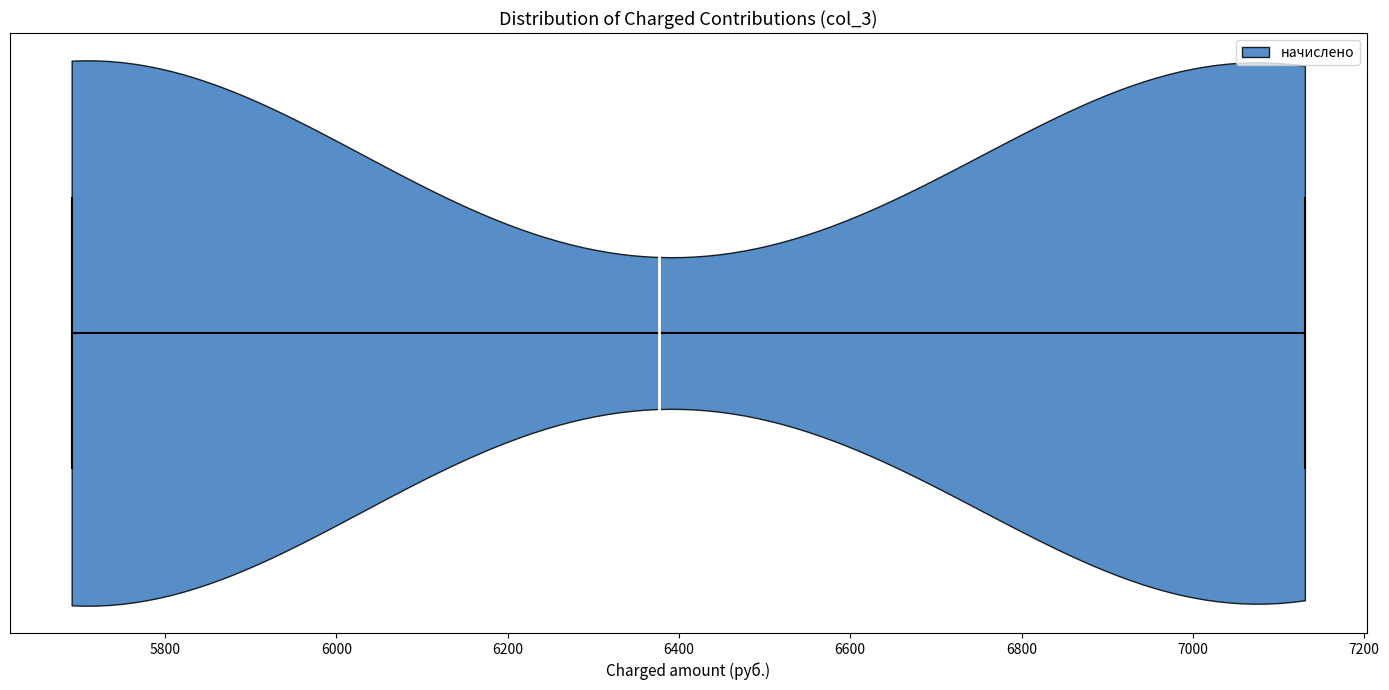

Read this violin plot against the x-axis: where its median line is, and the lowest and highest points the violin reaches. The values are not printed on the chart, so give them approximately, as read against the axis.

median line 6380, lowest point 5700, highest point 7140